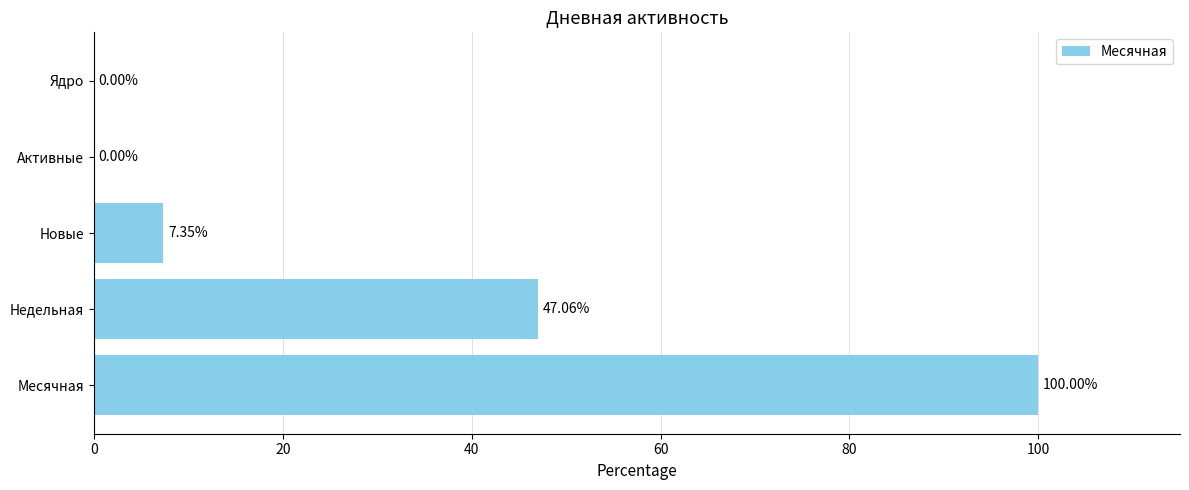

What is the greatest value displayed?

100.0